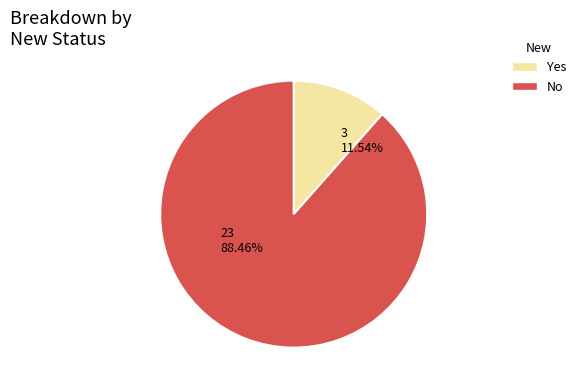

True or false: Yes accounts for 6% of the total.

False